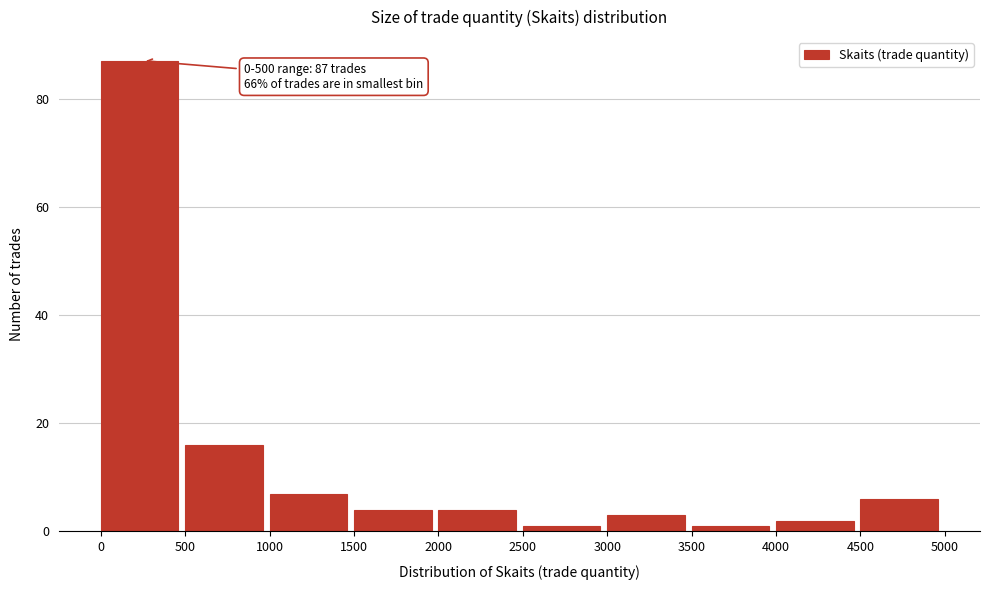

Over which range of the x-axis is the bar tallest?

0 to 500